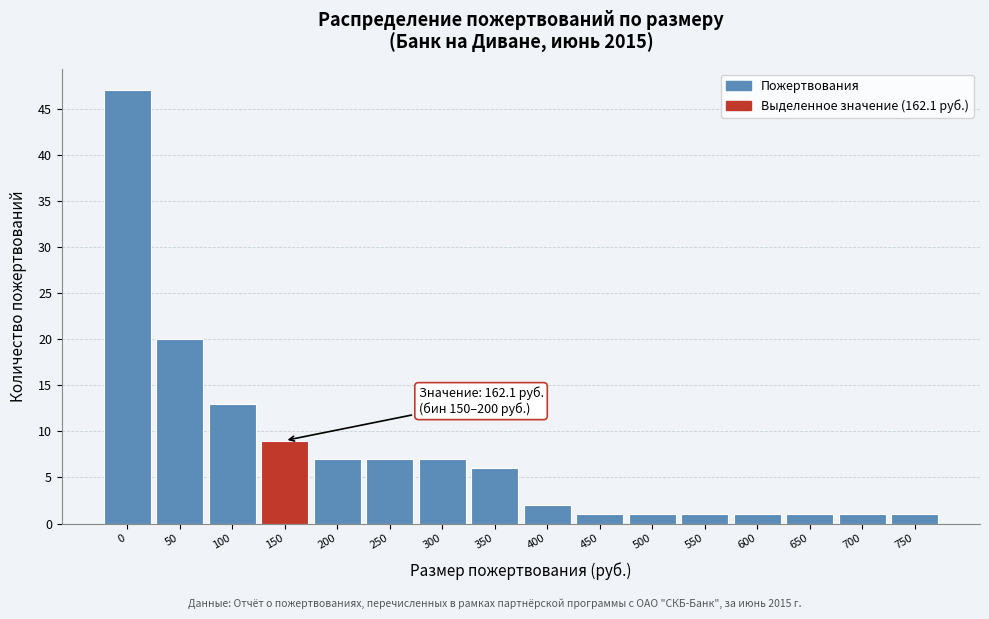

Reading right to left, extract all data points from this chart.

1	1	1	1	1	1	1	2	6	7	7	7	9	13	20	47